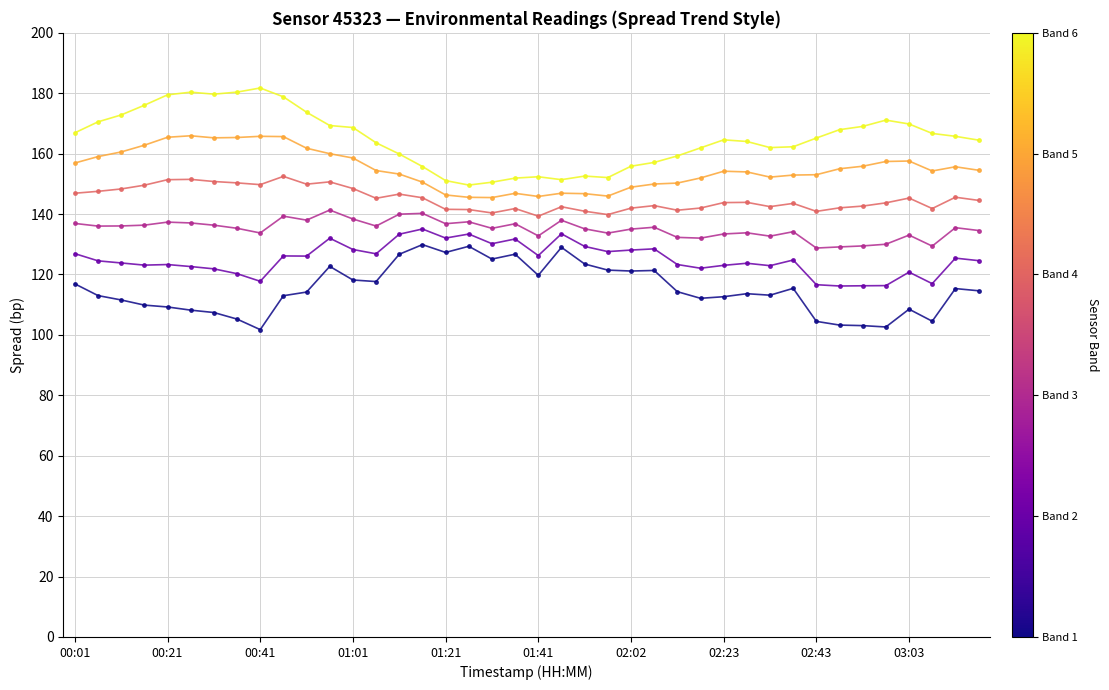

What is the greatest value displayed?

181.7